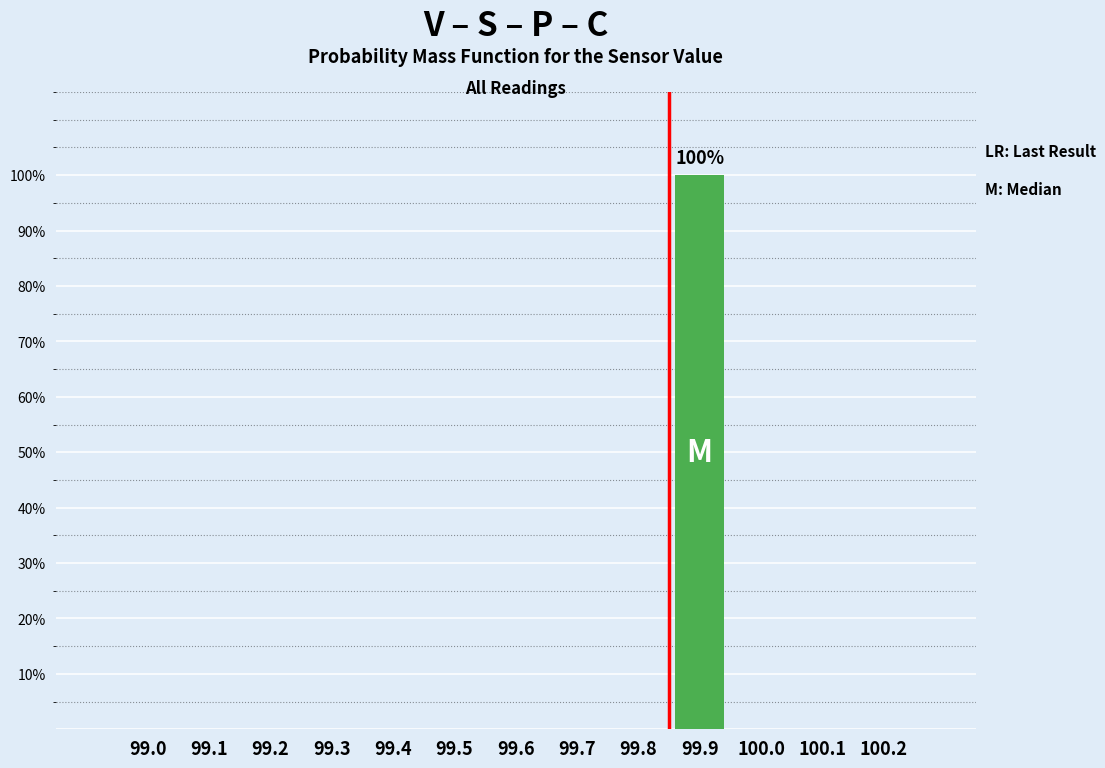

Reading left to right, extract all data points from this chart.

99.0=0	99.1=0	99.2=0	99.3=0	99.4=0	99.5=0	99.6=0	99.7=0	99.8=0	99.9=100	100.0=0	100.1=0	100.2=0